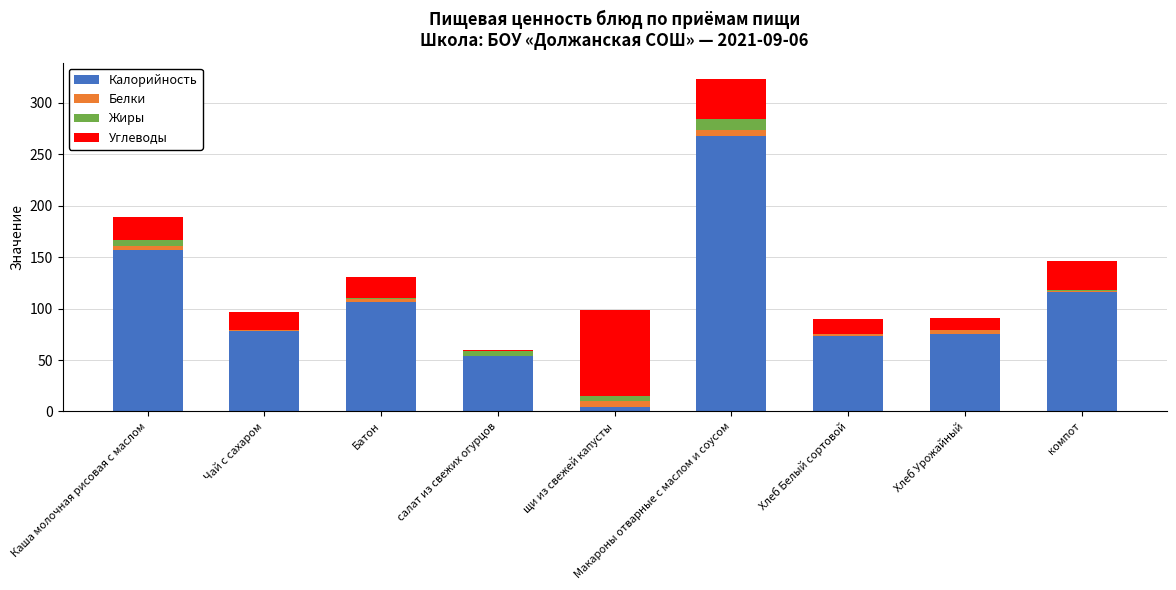

Where does the Калорийность series first go above 78?

Каша молочная рисовая с маслом